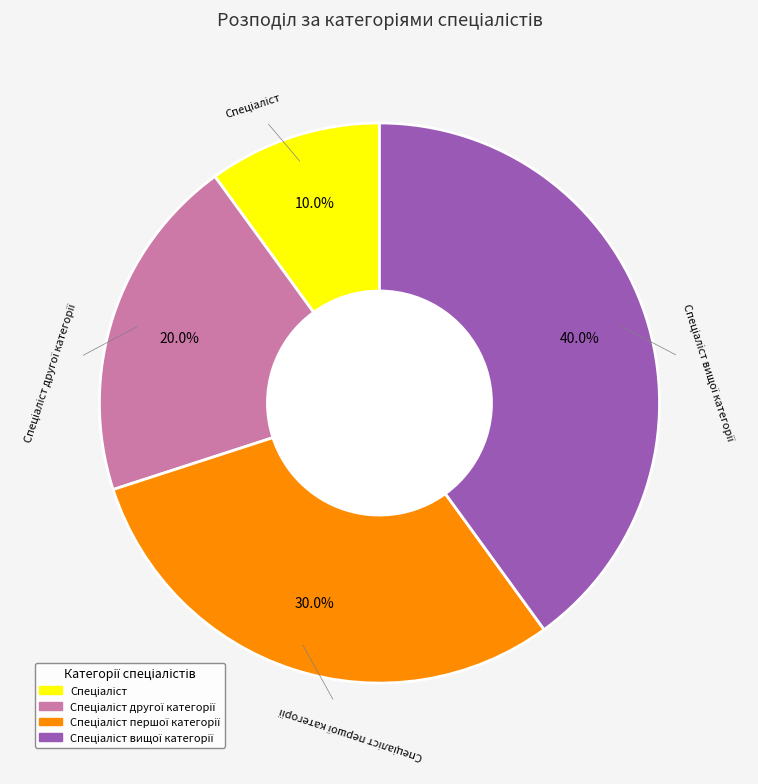

Does any single category account for the majority?

No